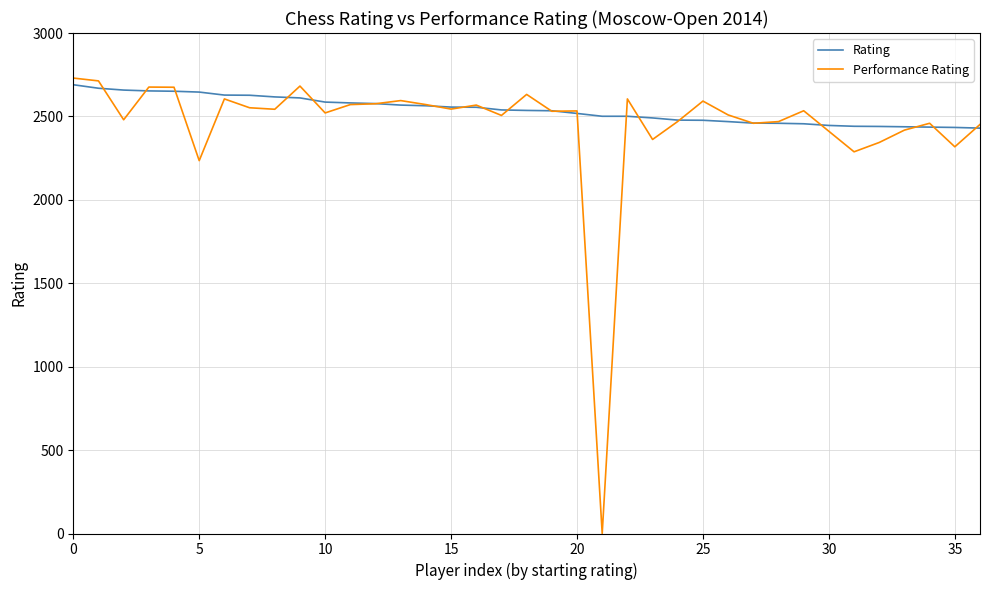

What is the highest value of the Performance Rating series?

2730